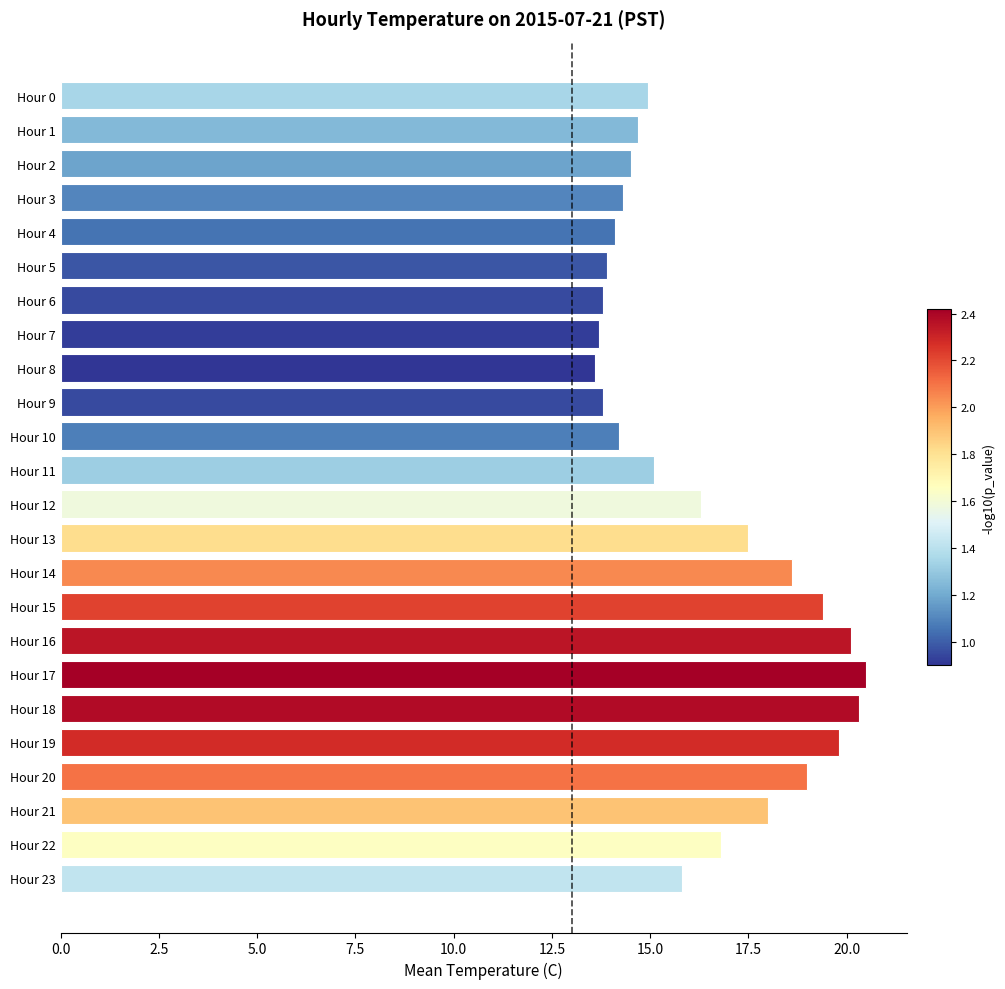

Approximately how many times larger is the value at Hour 18 compared to Hour 9?

1.5